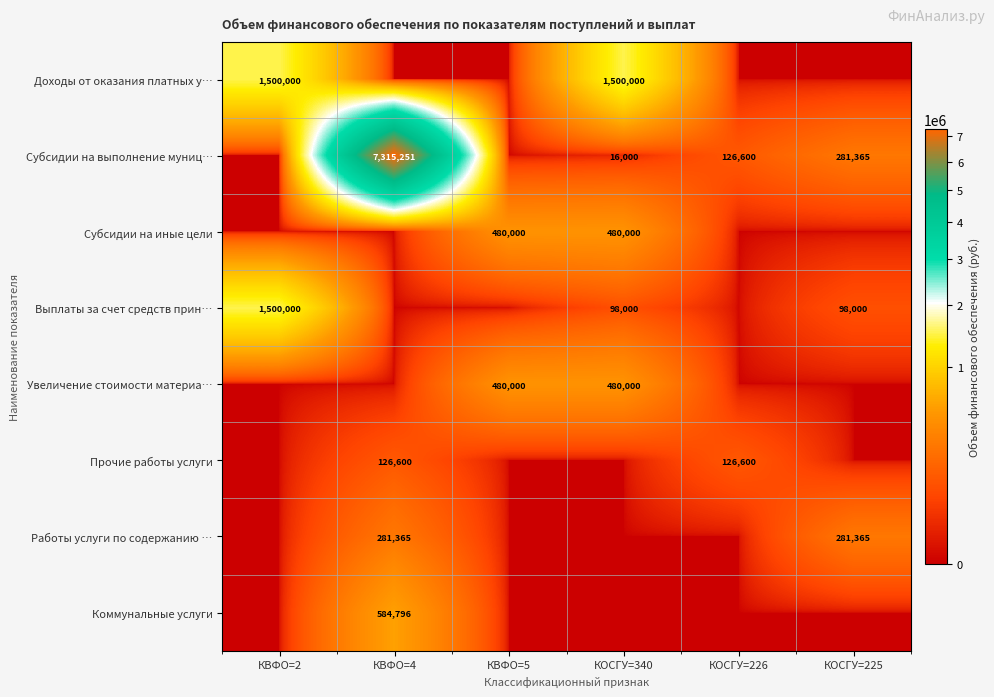

The value of Субсидии на выполнение муниц… at КОСГУ=225 is 281365. True or false?

True